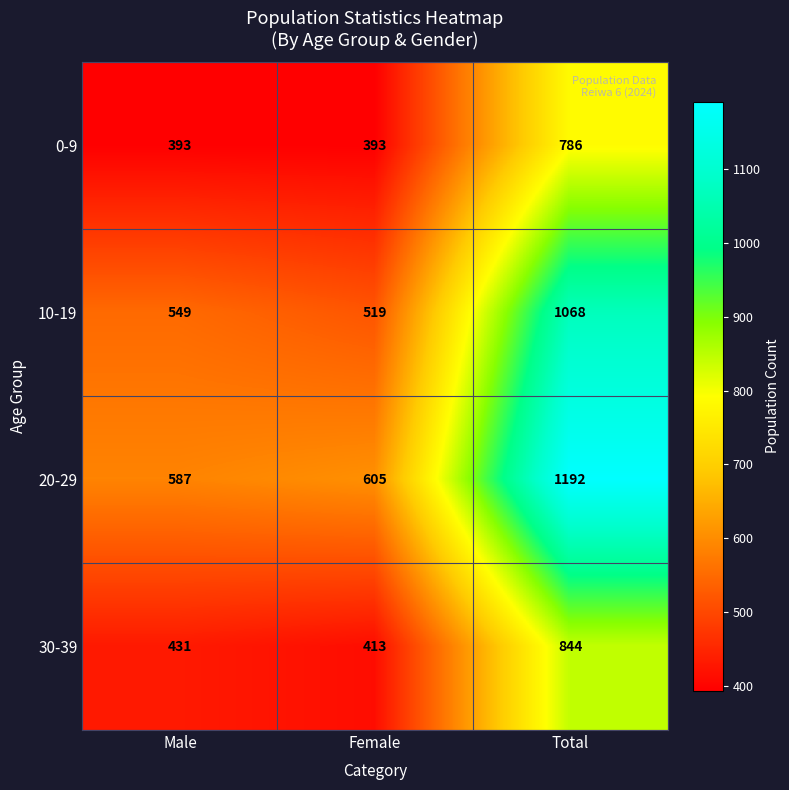

Which label corresponds to the largest value in the chart?

Total